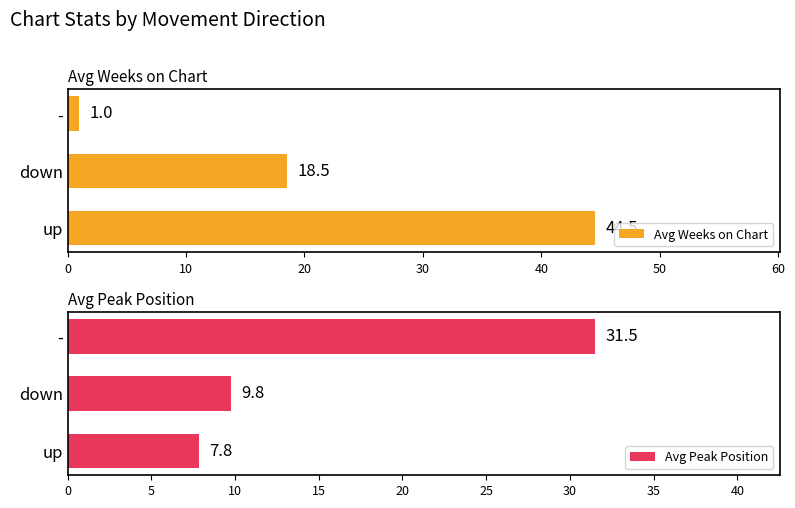

Where is Avg Peak Position nearest to the value 19?

down